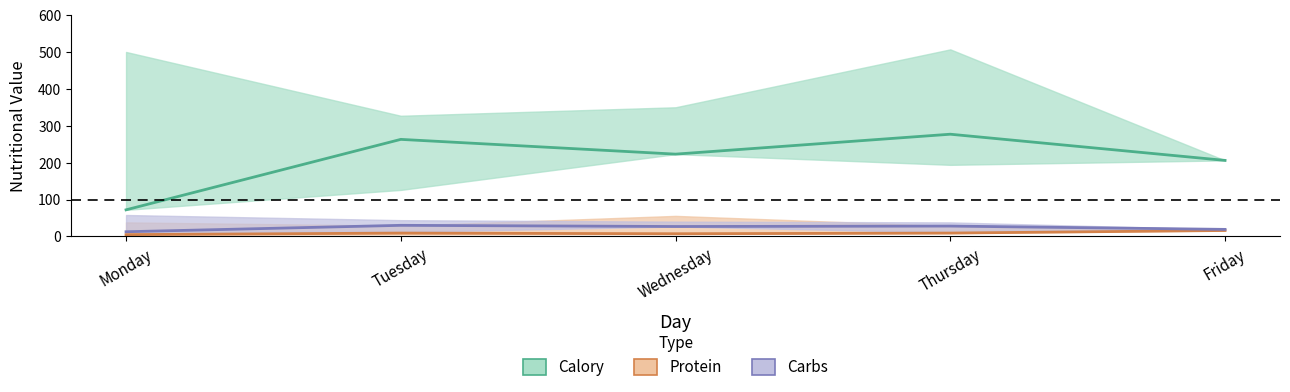

Does the chart have visible grid lines?

No